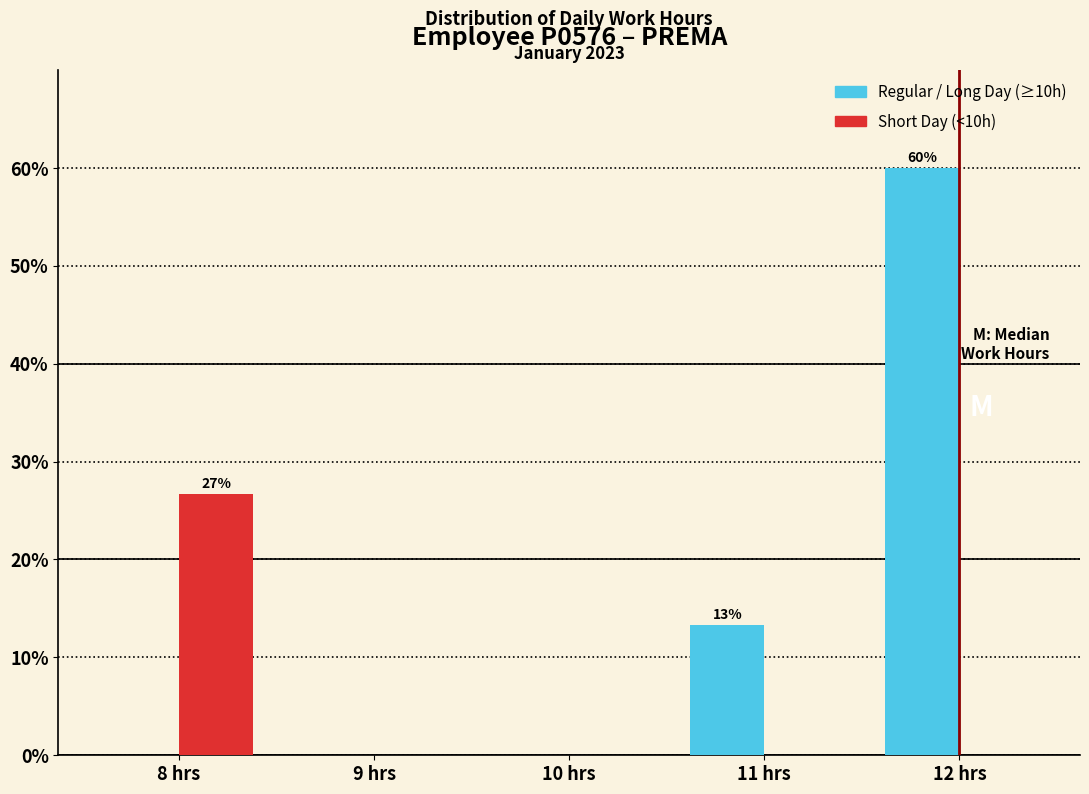

Reading left to right, transcribe all the data shown in this chart.

Regular / Long Day (≥10h): 8 hrs=0.0	9 hrs=0.0	10 hrs=0.0	11 hrs=13.3	12 hrs=60.0
Short Day (<10h): 8 hrs=26.7	9 hrs=0.0	10 hrs=0.0	11 hrs=0.0	12 hrs=0.0